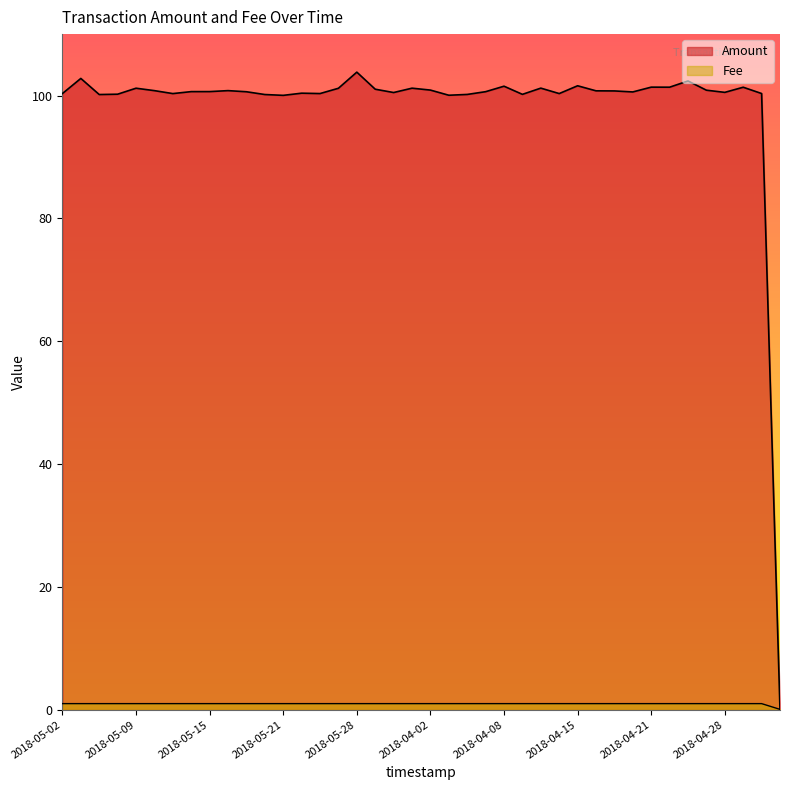

Reading left to right, what are all the values shown in this chart?

Amount: 2018-05-02=100.3	2018-05-04=102.8	2018-05-06=100.2	2018-05-07=100.2	2018-05-09=101.2	2018-05-10=100.8	2018-05-12=100.3	2018-05-13=100.6	2018-05-15=100.6	2018-05-17=100.8	2018-05-18=100.6	2018-05-20=100.2	2018-05-21=100.0	2018-05-23=100.4	2018-05-25=100.3	2018-05-26=101.2	2018-05-28=103.8	2018-05-29=101.0	2018-05-31=100.5	2018-06-02=101.2	2018-04-02=100.9	2018-04-04=100.0	2018-04-05=100.2	2018-04-07=100.6	2018-04-08=101.5	2018-04-10=100.2	2018-04-12=101.2	2018-04-13=100.3	2018-04-15=101.6	2018-04-16=100.8	2018-04-18=100.7	2018-04-19=100.6	2018-04-21=101.4	2018-04-22=101.4	2018-04-24=102.4	2018-04-26=100.9	2018-04-28=100.5	2018-04-29=101.4	2018-05-01=100.3	2020-01-28=0.0
Fee: 2018-05-02=1.0	2018-05-04=1.0	2018-05-06=1.0	2018-05-07=1.0	2018-05-09=1.0	2018-05-10=1.0	2018-05-12=1.0	2018-05-13=1.0	2018-05-15=1.0	2018-05-17=1.0	2018-05-18=1.0	2018-05-20=1.0	2018-05-21=1.0	2018-05-23=1.0	2018-05-25=1.0	2018-05-26=1.0	2018-05-28=1.0	2018-05-29=1.0	2018-05-31=1.0	2018-06-02=1.0	2018-04-02=1.0	2018-04-04=1.0	2018-04-05=1.0	2018-04-07=1.0	2018-04-08=1.0	2018-04-10=1.0	2018-04-12=1.0	2018-04-13=1.0	2018-04-15=1.0	2018-04-16=1.0	2018-04-18=1.0	2018-04-19=1.0	2018-04-21=1.0	2018-04-22=1.0	2018-04-24=1.0	2018-04-26=1.0	2018-04-28=1.0	2018-04-29=1.0	2018-05-01=1.0	2020-01-28=0.1